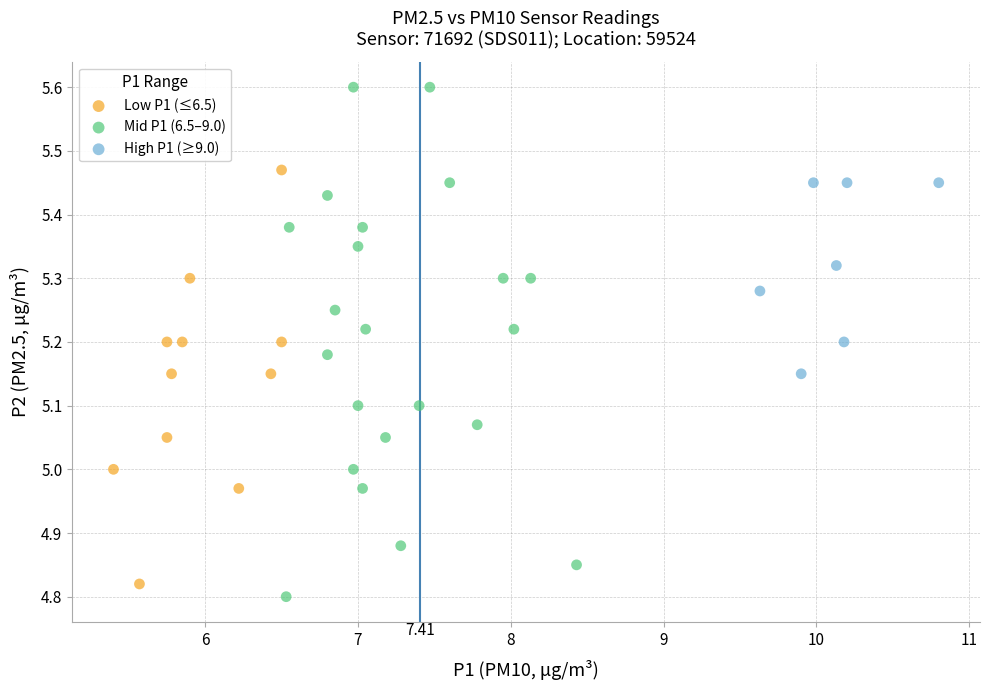

Which series contains the highest Y value?

Mid P1 (6.5–9.0)